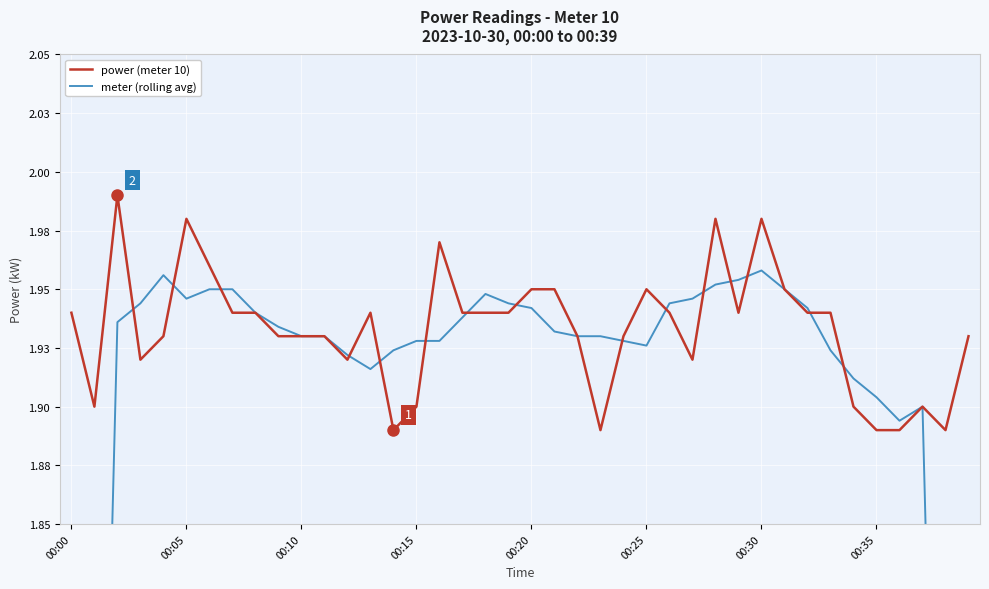

Which category has the lowest value in the meter (rolling avg) series?

39